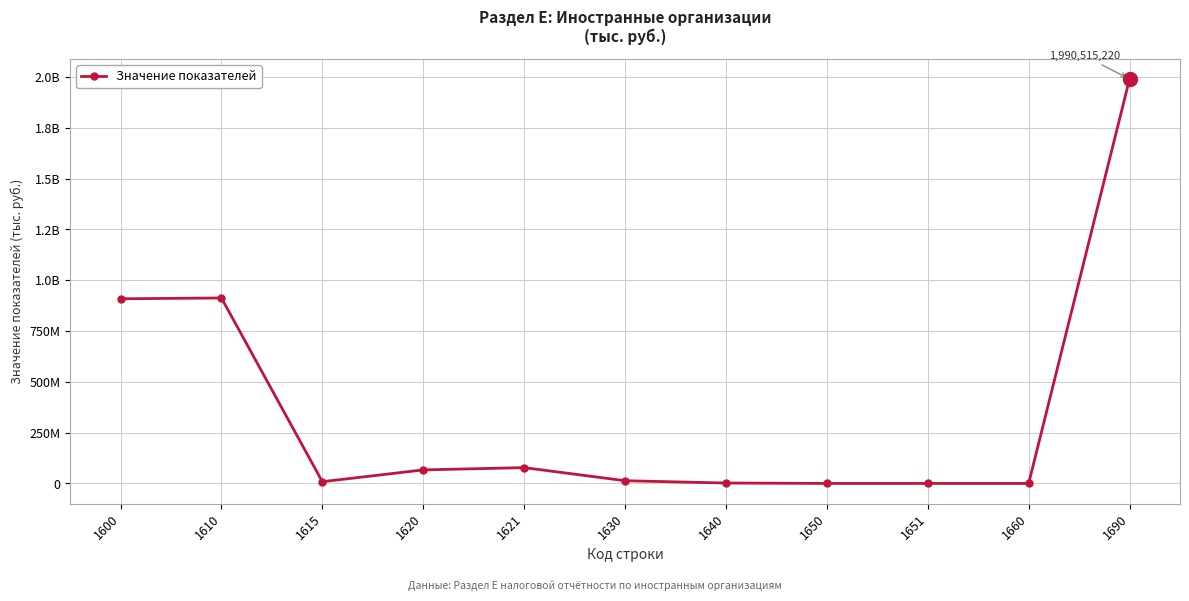

Rank the categories by value from highest to lowest.

1690, 1610, 1600, 1621, 1620, 1630, 1615, 1640, 1650, 1651, 1660